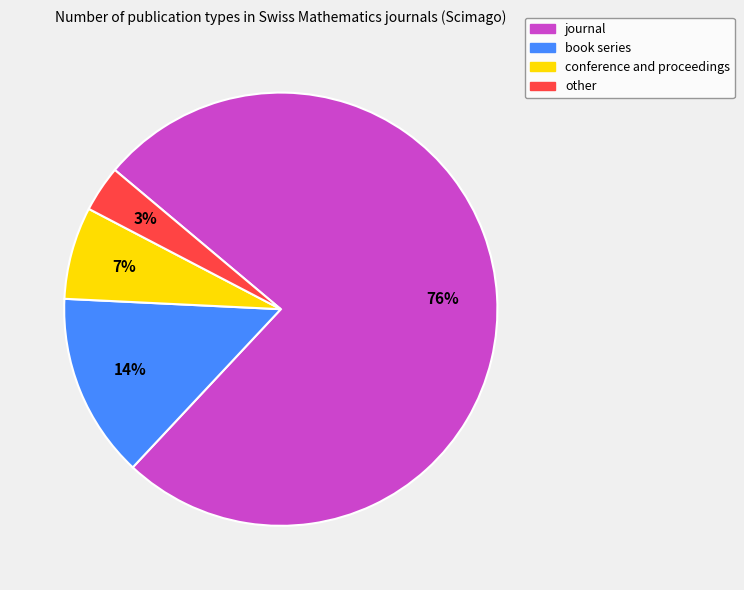

Combined, do other and book series account for over 50%?

No